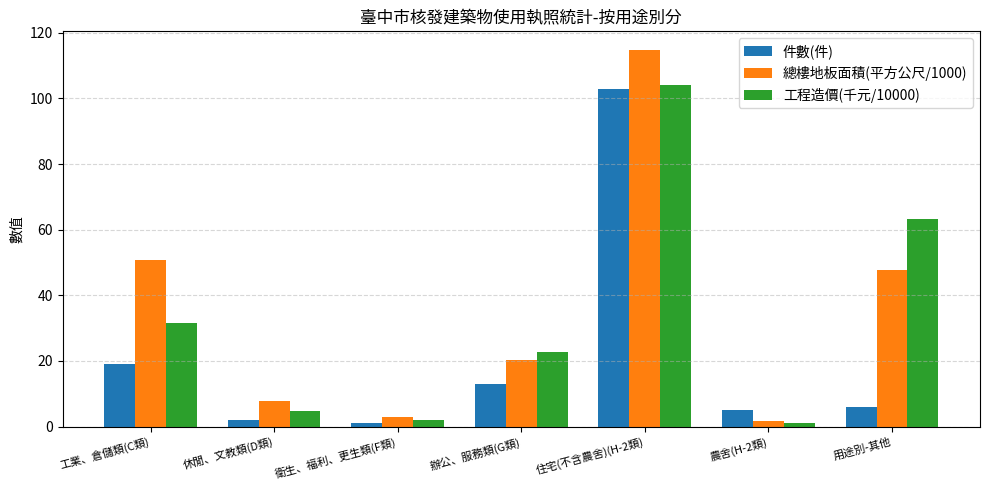

Which series changed the most between 休閒、文教類(D類) and 農舍(H-2類)?

總樓地板面積(平方公尺/1000)